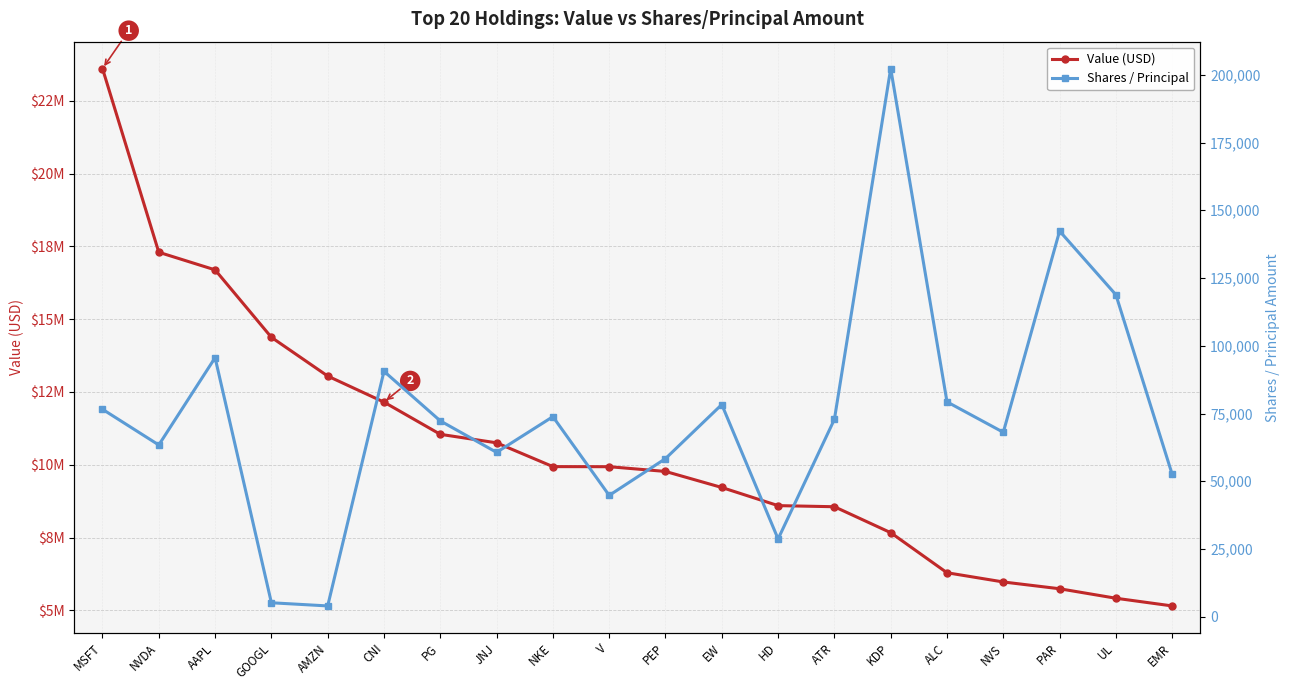

At which category does the chart reach its peak across all series?

MSFT